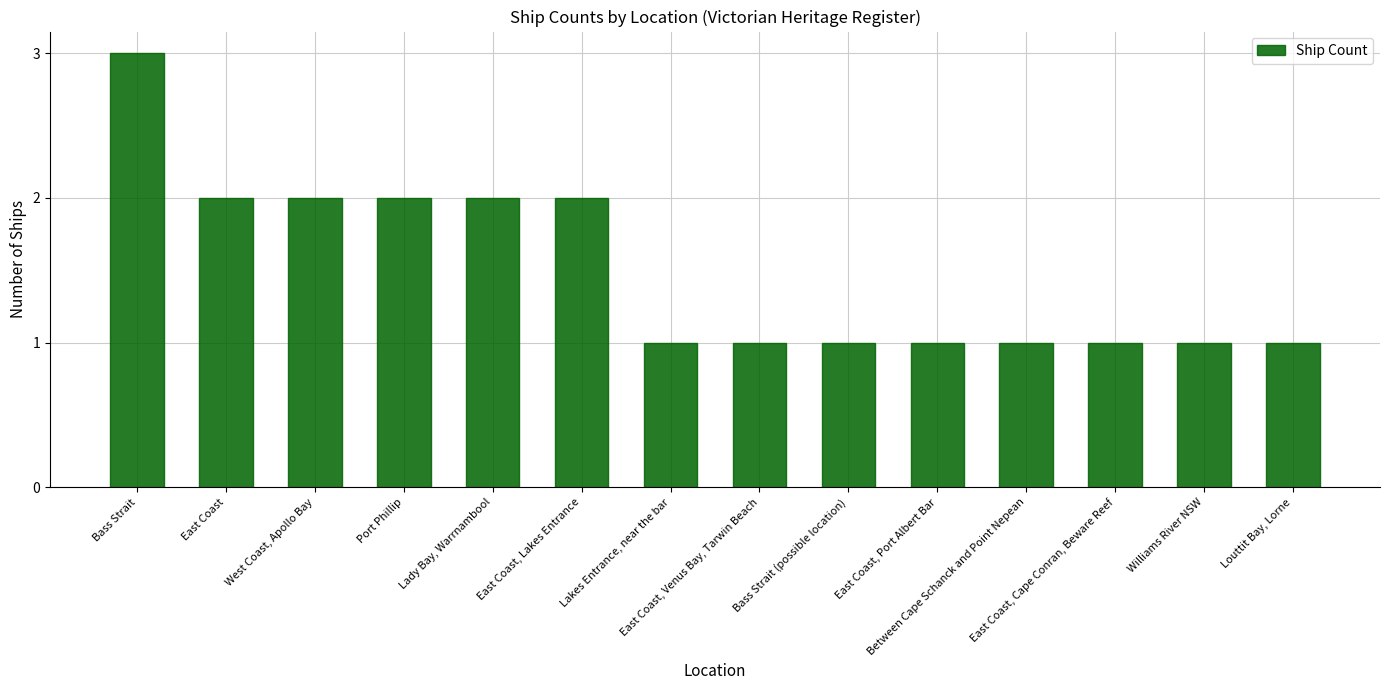

Reading right to left, list all the values displayed in this chart.

Louttit Bay, Lorne=1	Williams River NSW=1	East Coast, Cape Conran, Beware Reef=1	Between Cape Schanck and Point Nepean=1	East Coast, Port Albert Bar=1	Bass Strait (possible location)=1	East Coast, Venus Bay, Tarwin Beach=1	Lakes Entrance, near the bar=1	East Coast, Lakes Entrance=2	Lady Bay, Warrnambool=2	Port Phillip=2	West Coast, Apollo Bay=2	East Coast=2	Bass Strait=3